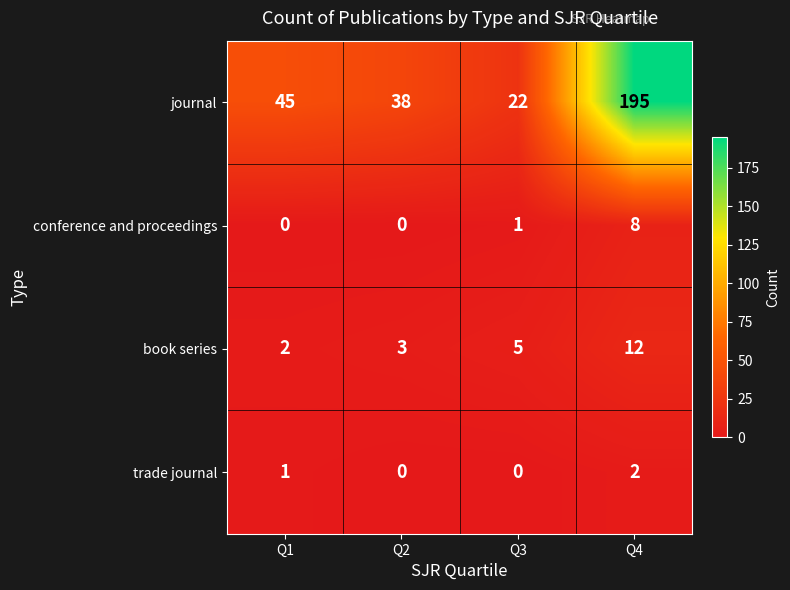

Between Q1 and Q4, which series saw the biggest shift?

journal